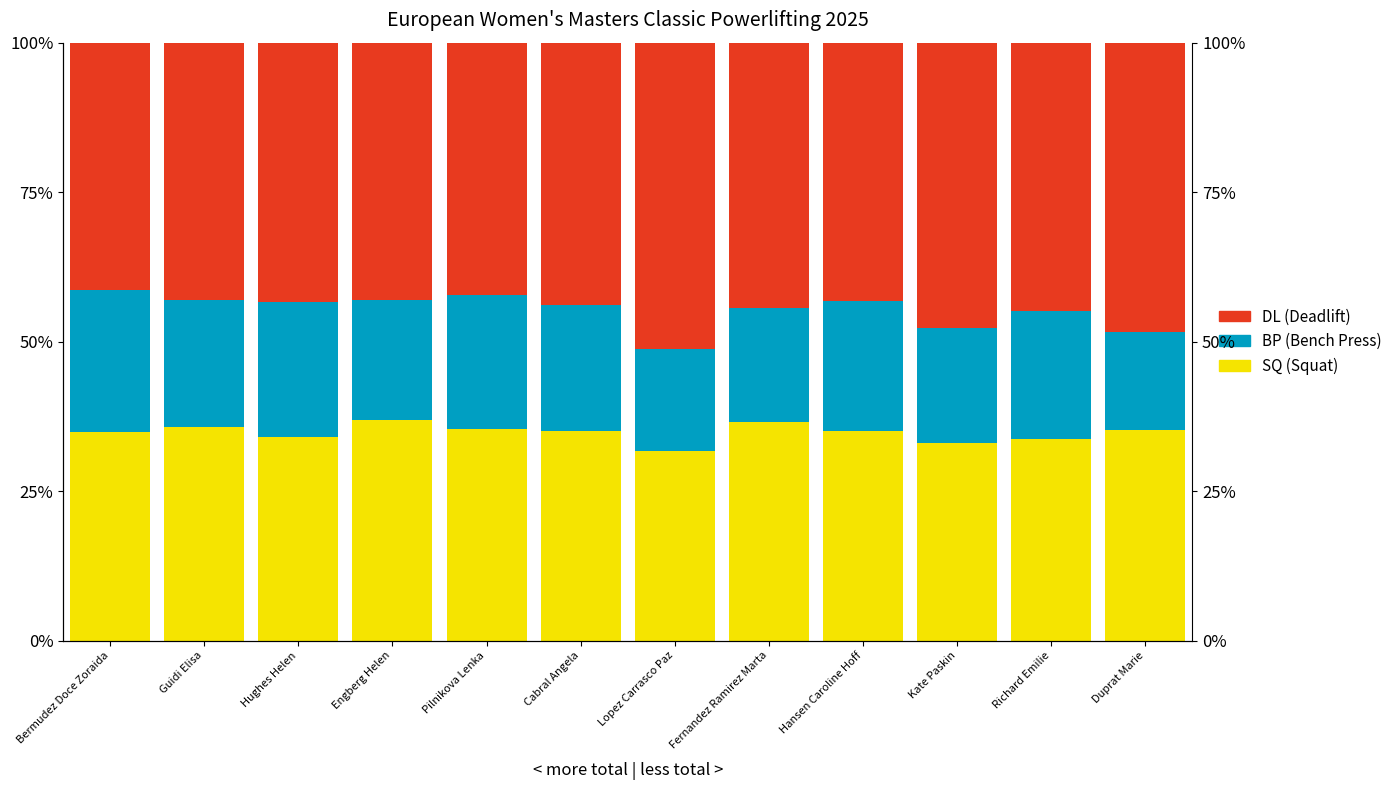

What position from the right is Pilnikova Lenka?

8